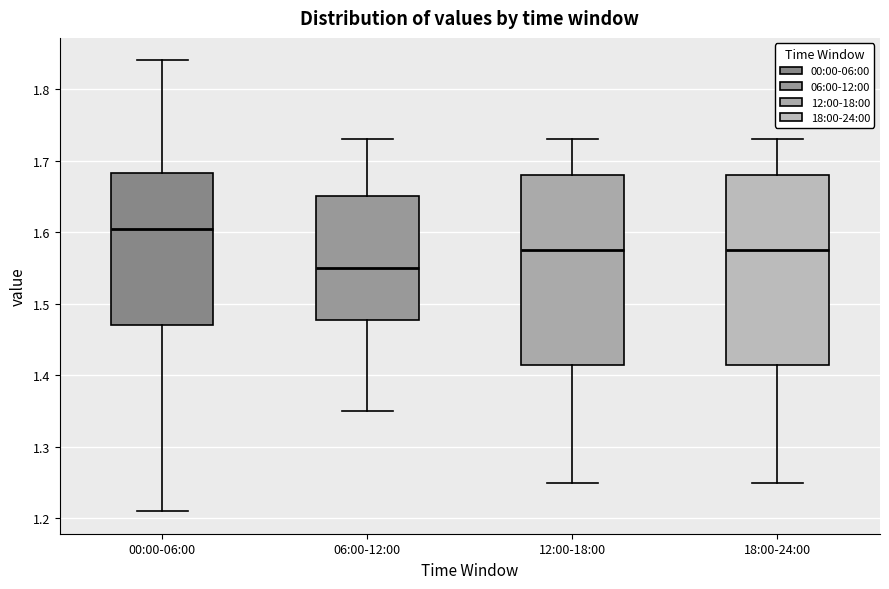

Which box's median line is the highest?

00:00-06:00